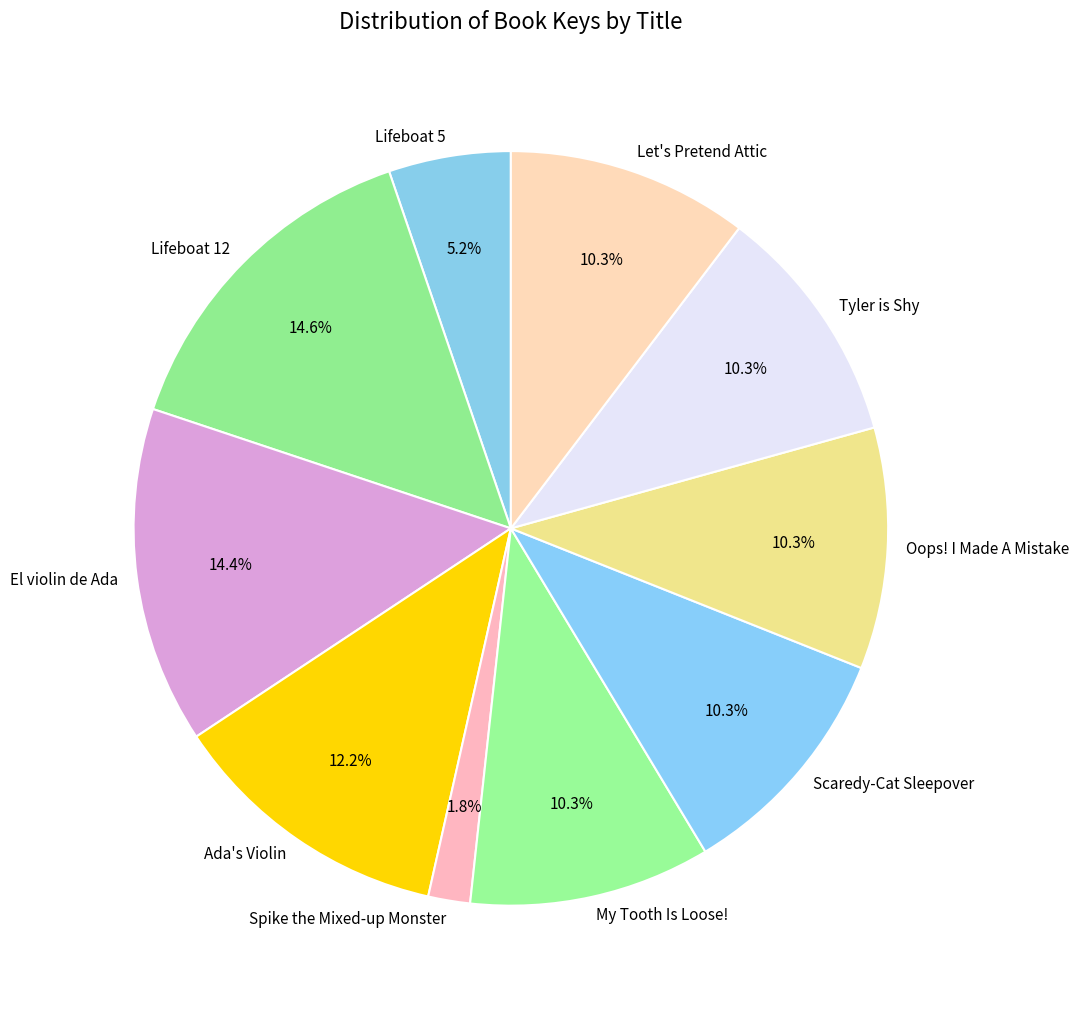

To the nearest percent, what is the combined percentage of Scaredy-Cat Sleepover and Oops! I Made A Mistake?

21%